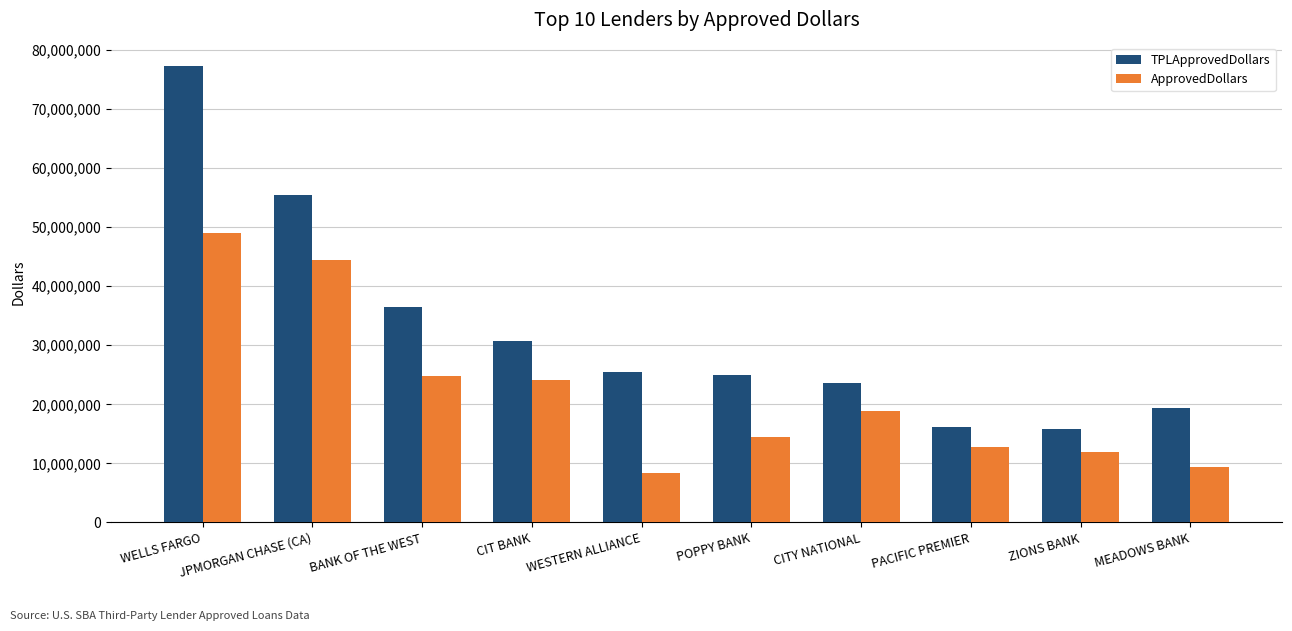

What is the maximum value shown in the chart?

77344348